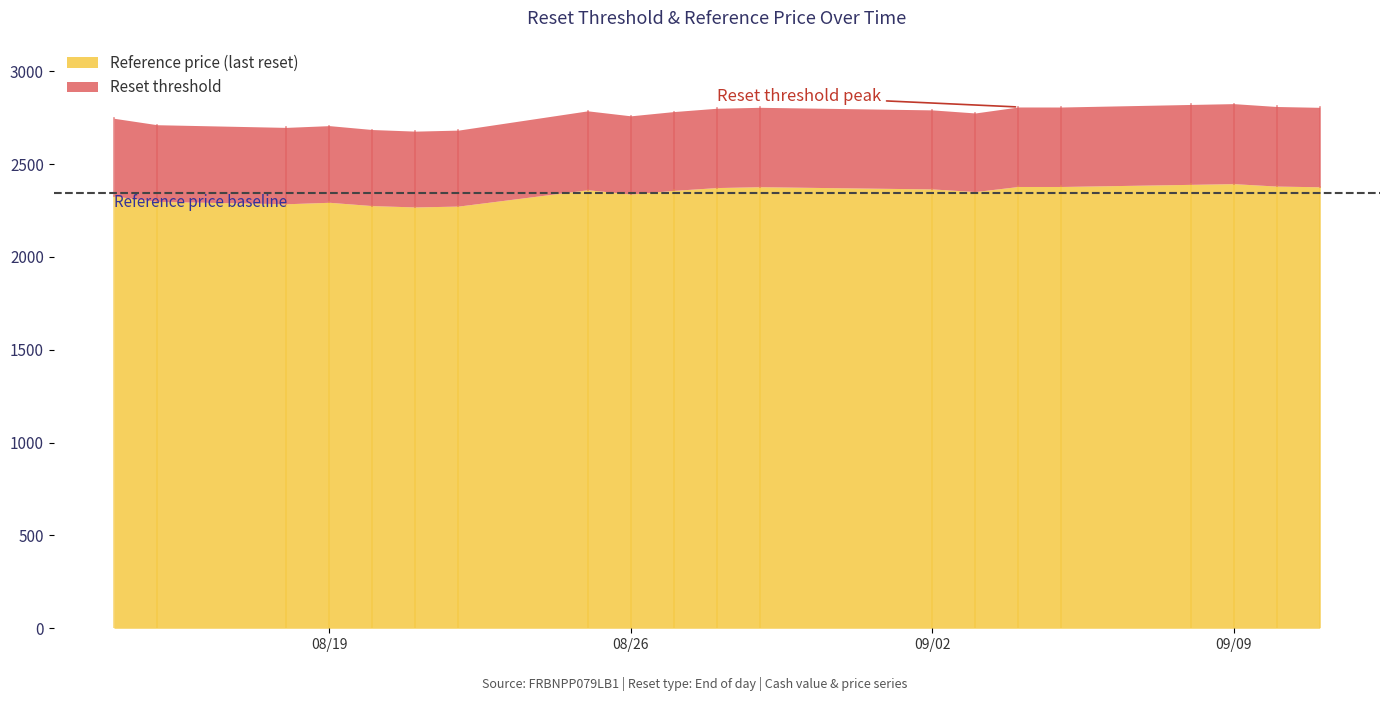

What is the highest value of the Reference price (last reset) series?

2394.9